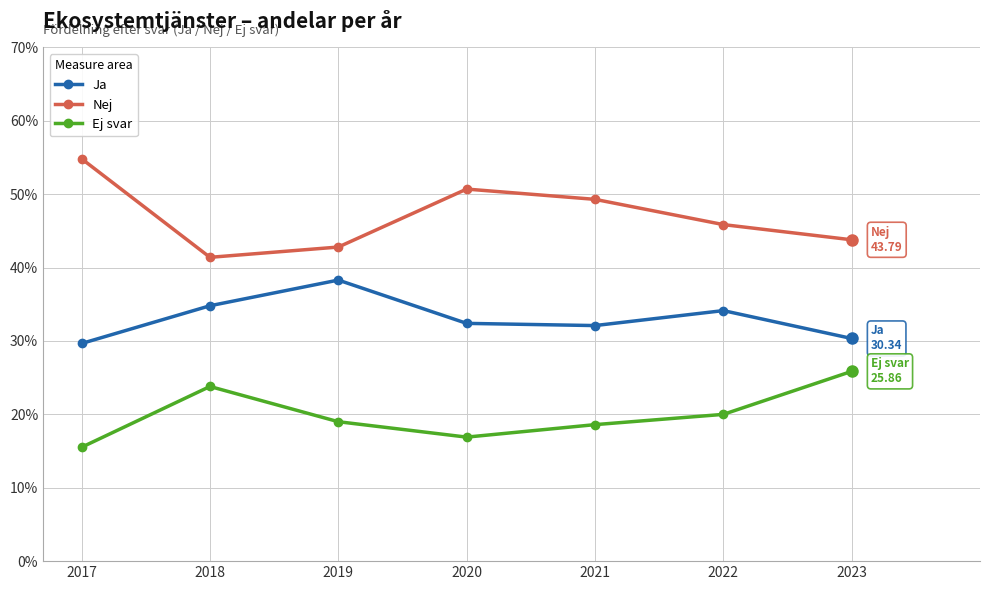

List the labels in order of Nej value, smallest first.

2018, 2019, 2023, 2022, 2021, 2020, 2017